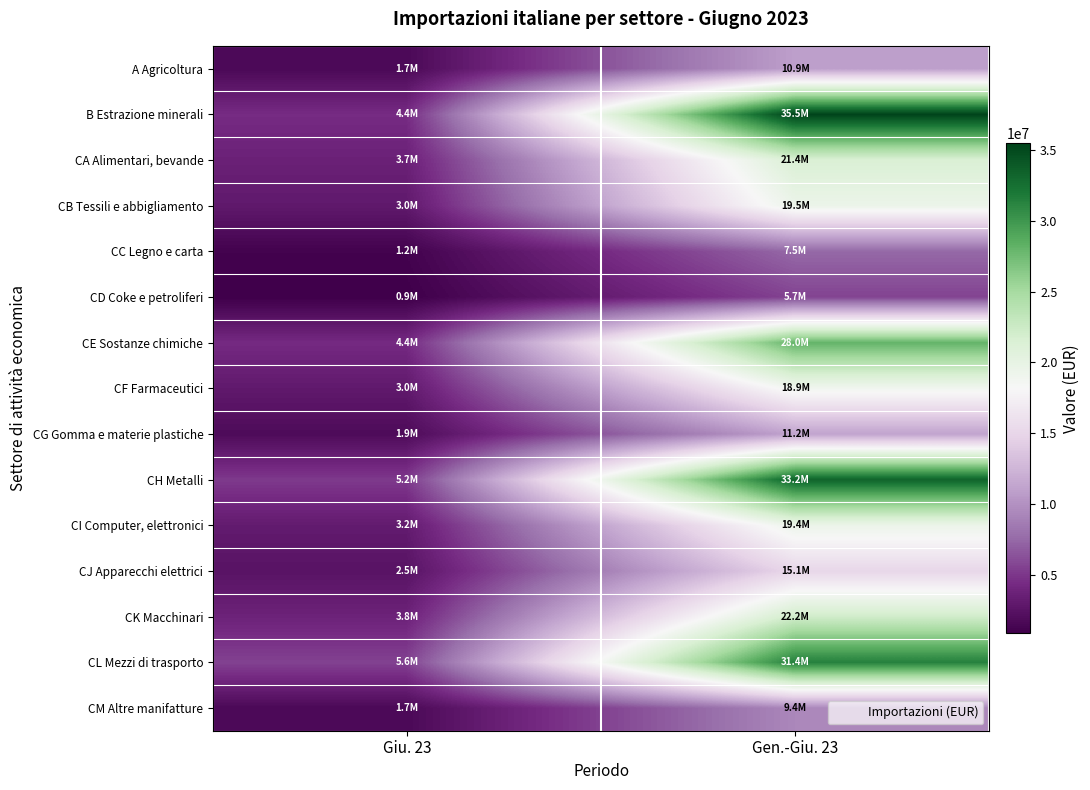

What is the greatest value displayed?

35470807